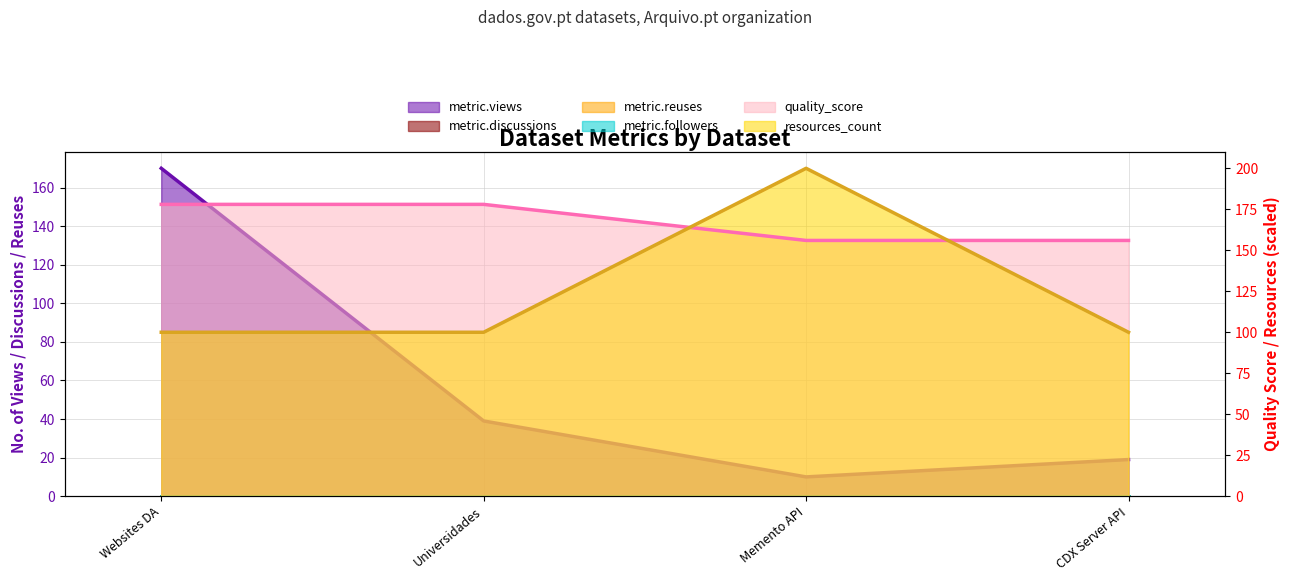

Count the resources_count values in the range 100 to 200.

4